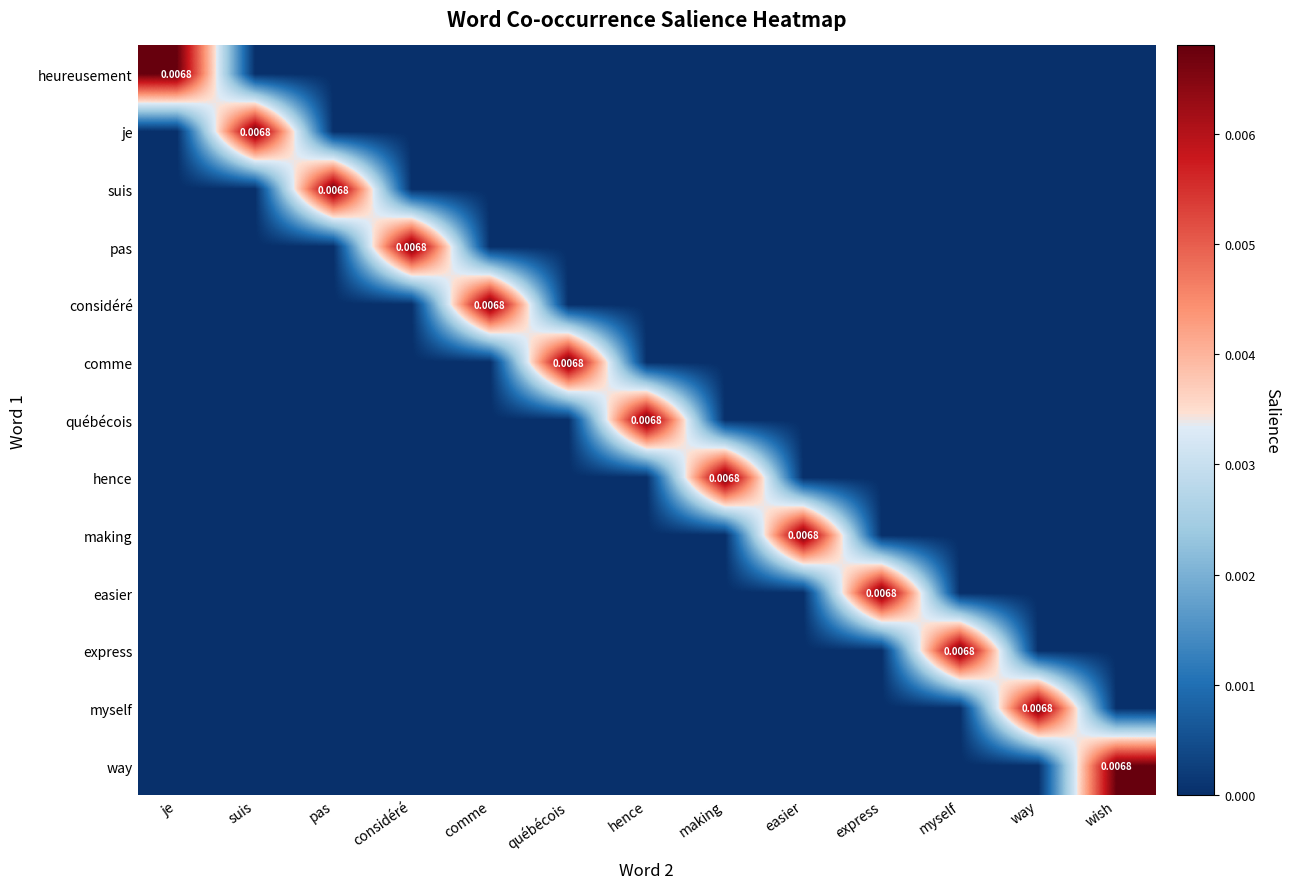

Which series has the largest total across all categories?

heureusement